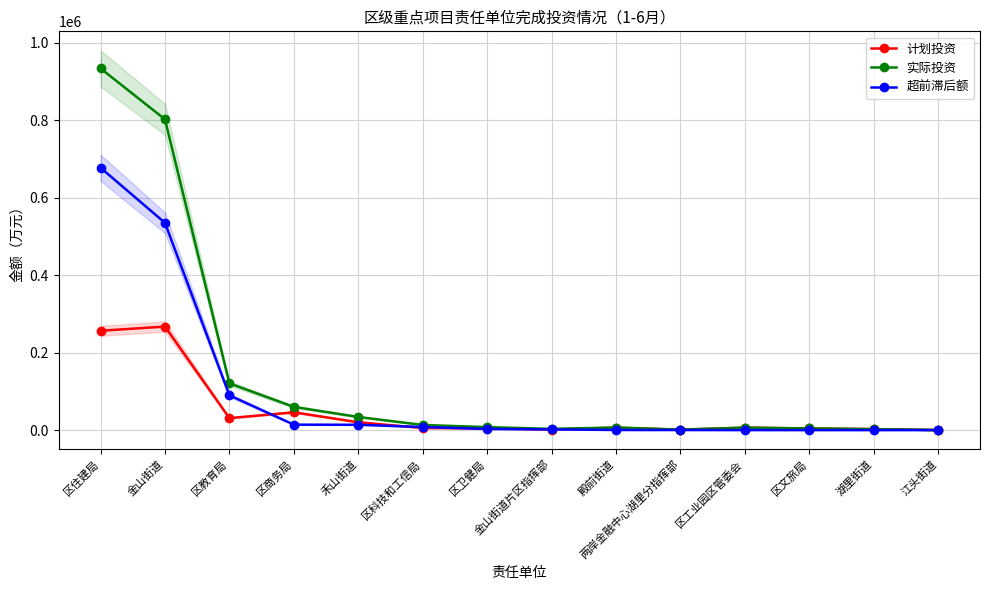

What is the spread (max minus min) of values at 湖里街道?

2500.0